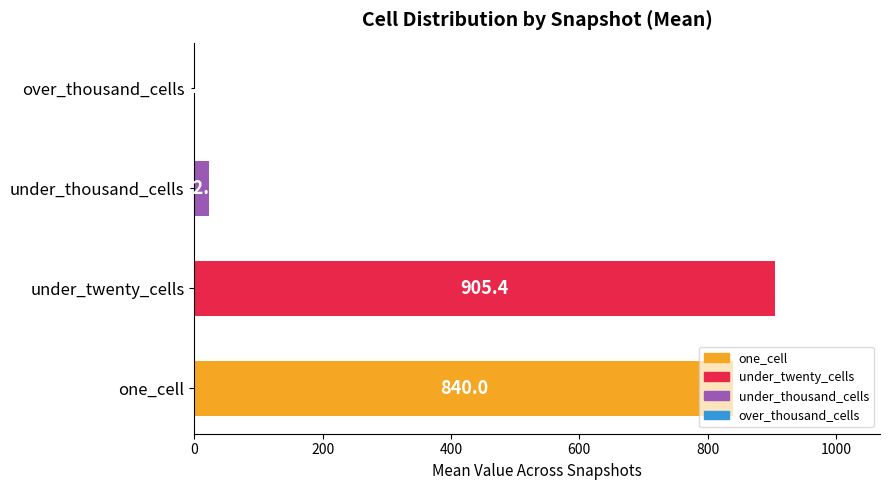

What is the change in value from under_twenty_cells to over_thousand_cells?

-905.4